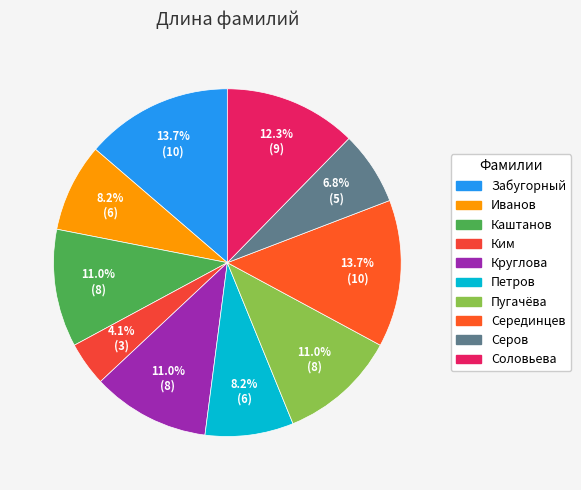

To the nearest percent, what percentage of the pie is Соловьева?

12%